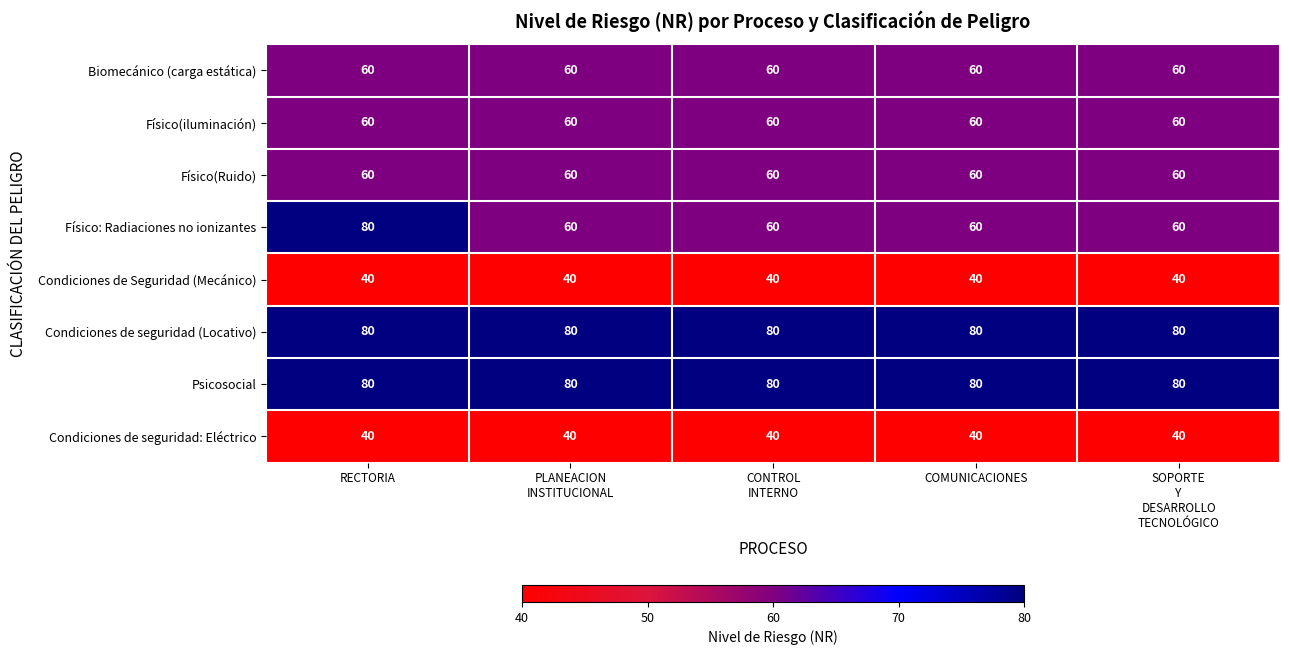

At how many categories does at least one series exceed 68?

5